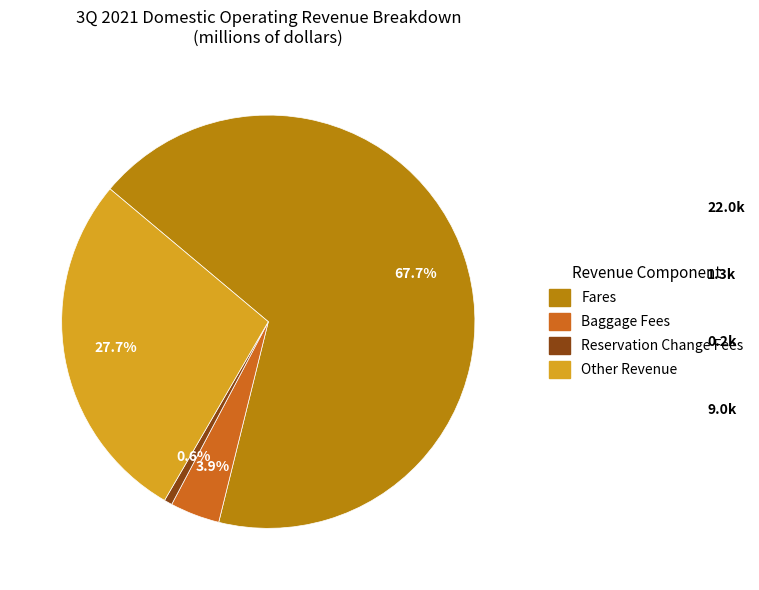

Is there a majority slice in this chart?

Yes